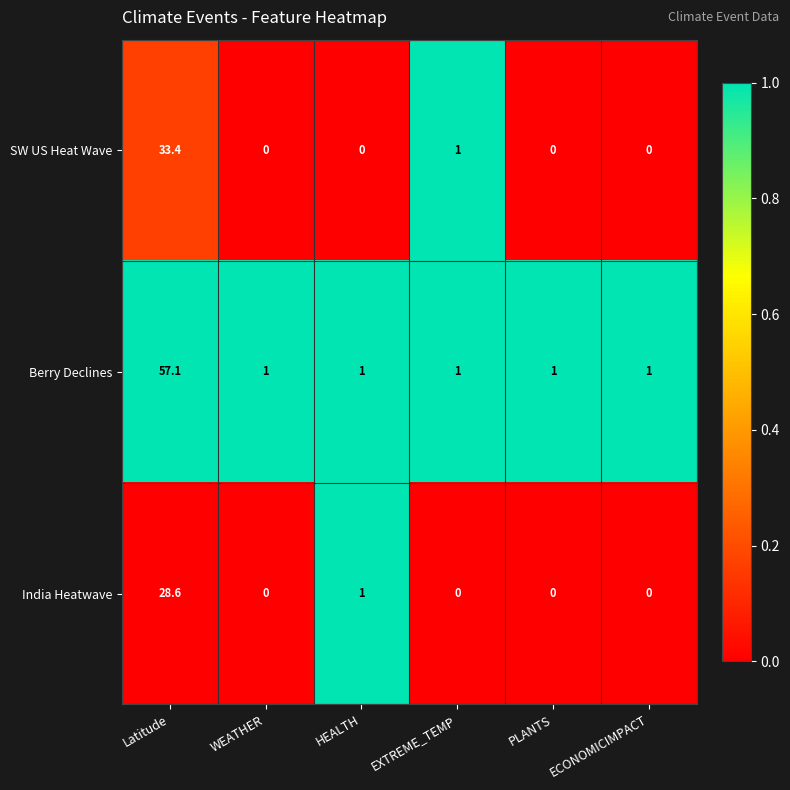

What is the difference between the maximum and minimum values in the SW US Heat Wave series?

33.4